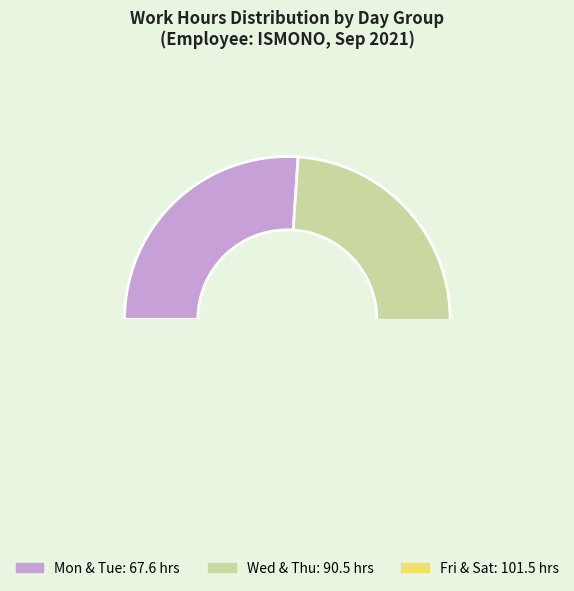

Is there any slice that represents more than half of the pie?

No